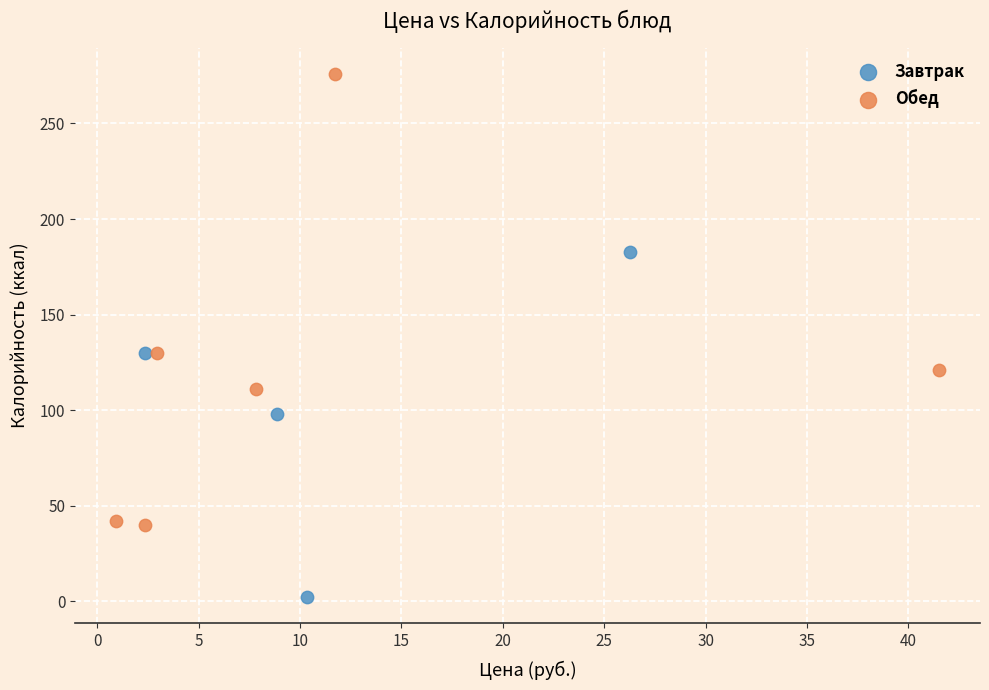

Which series has the largest Y range (max minus min)?

Обед